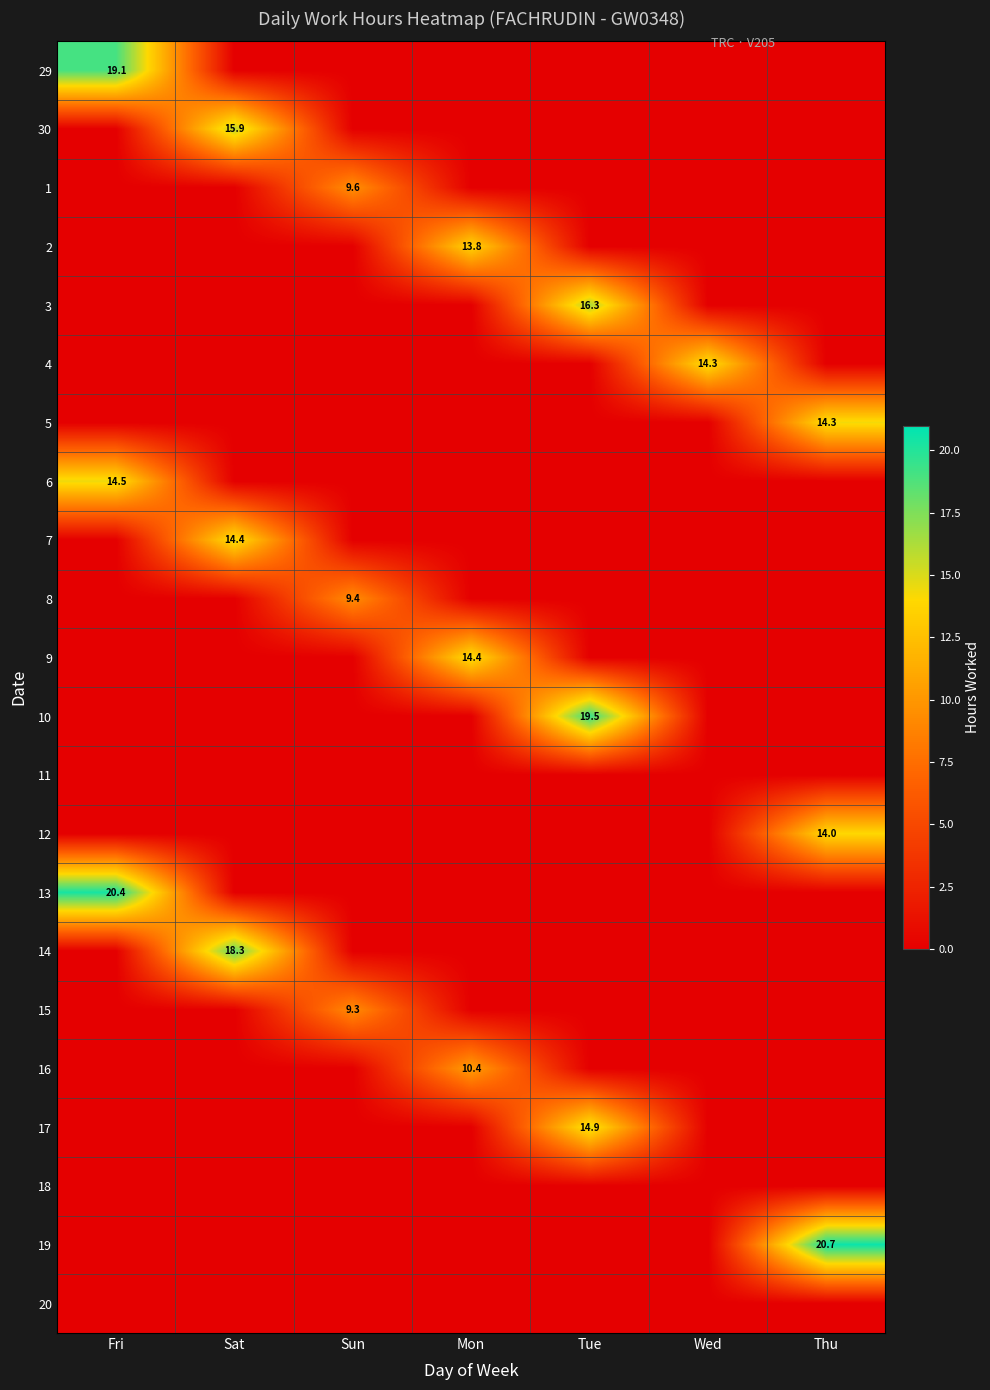

True or false: 17 has a value of 4.5 at Wed.

False